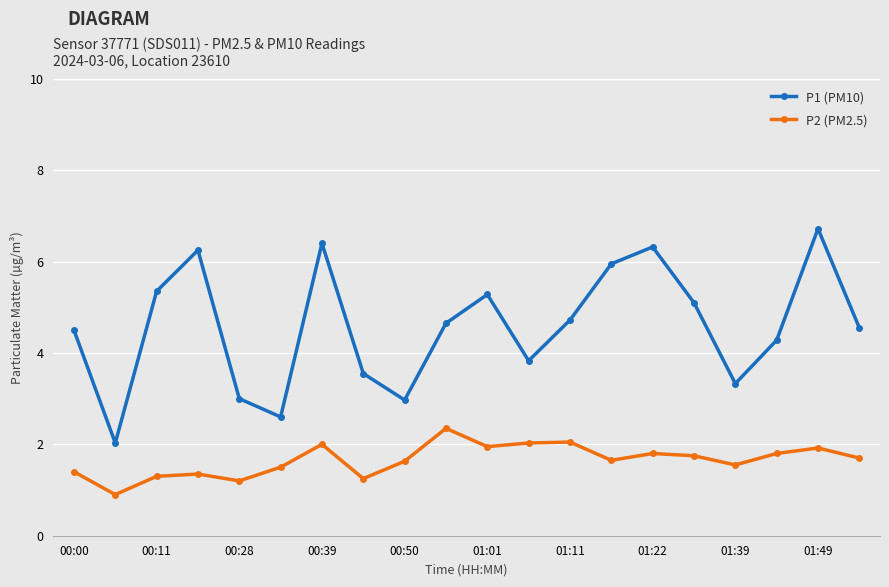

Rank the series by their average value, from lowest to highest.

P2 (PM2.5), P1 (PM10)